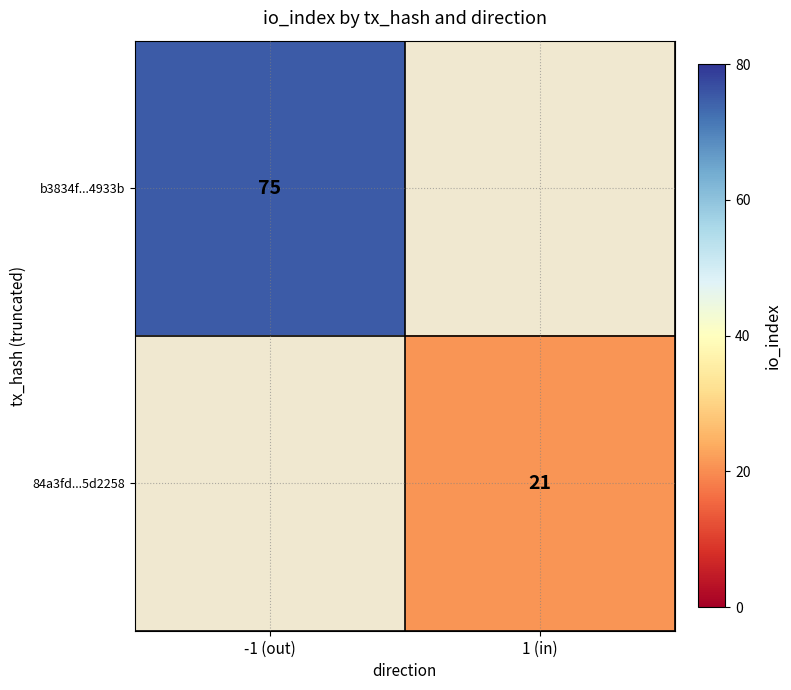

True or false: 84a3fd...5d2258 has a value of 12 at 1 (in).

False